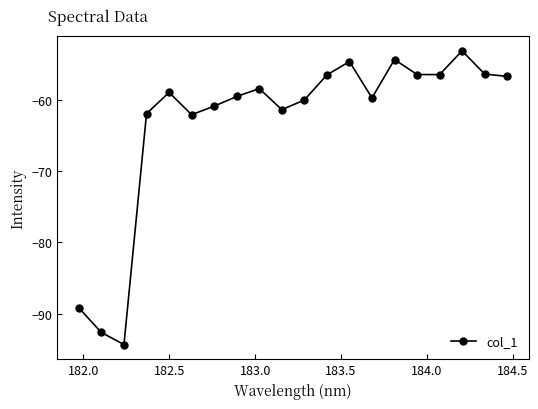

How many lines are shown in the chart?

1